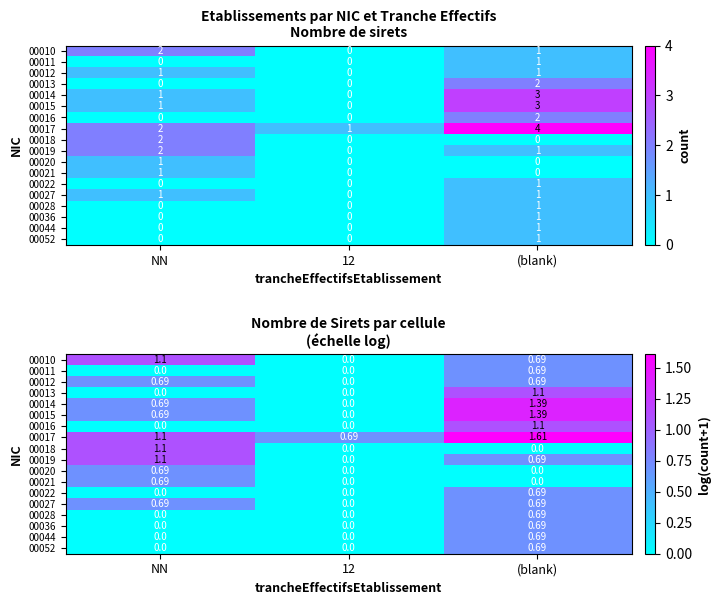

What is the difference between the 00015 values at (blank) and NN?

0.7